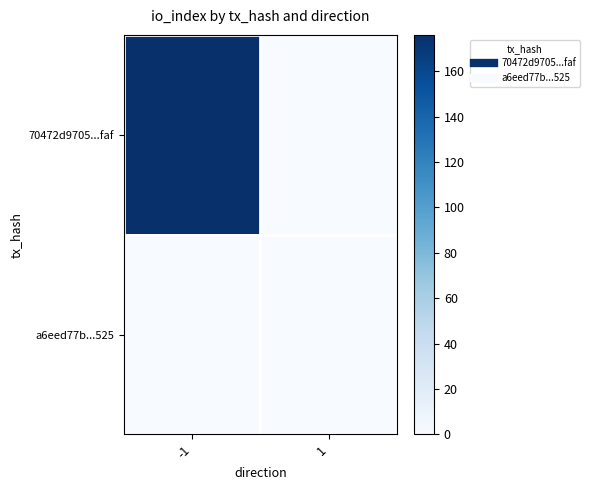

Which series changed the most between -1 and 1?

70472d9705...faf